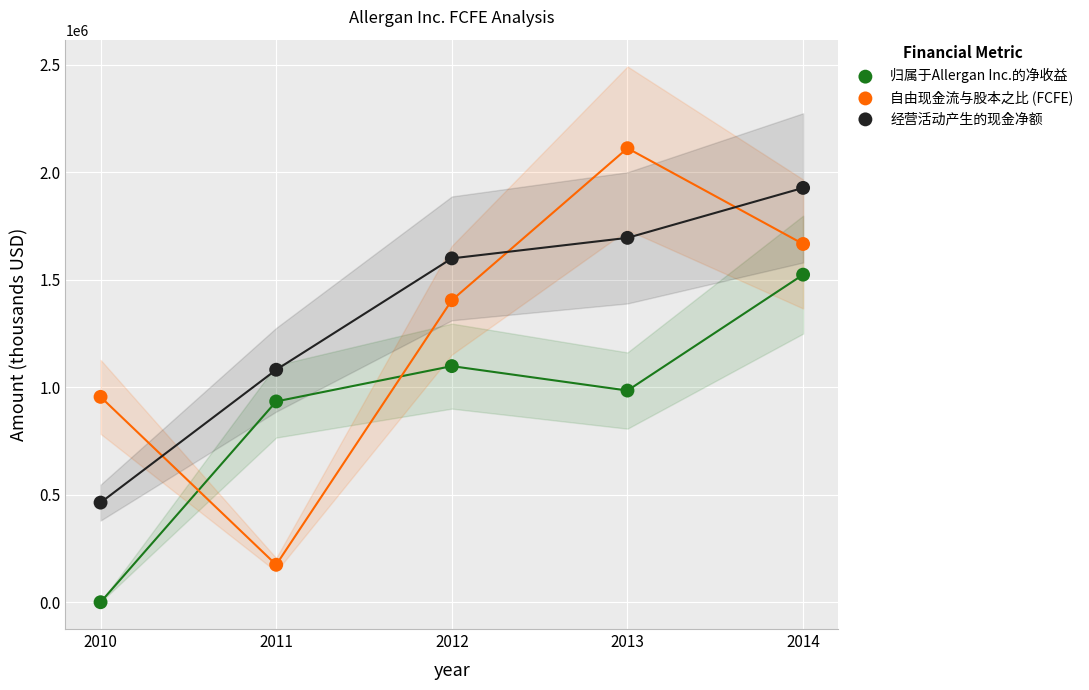

Across all data points, what is the range of X values (max minus min)?

4